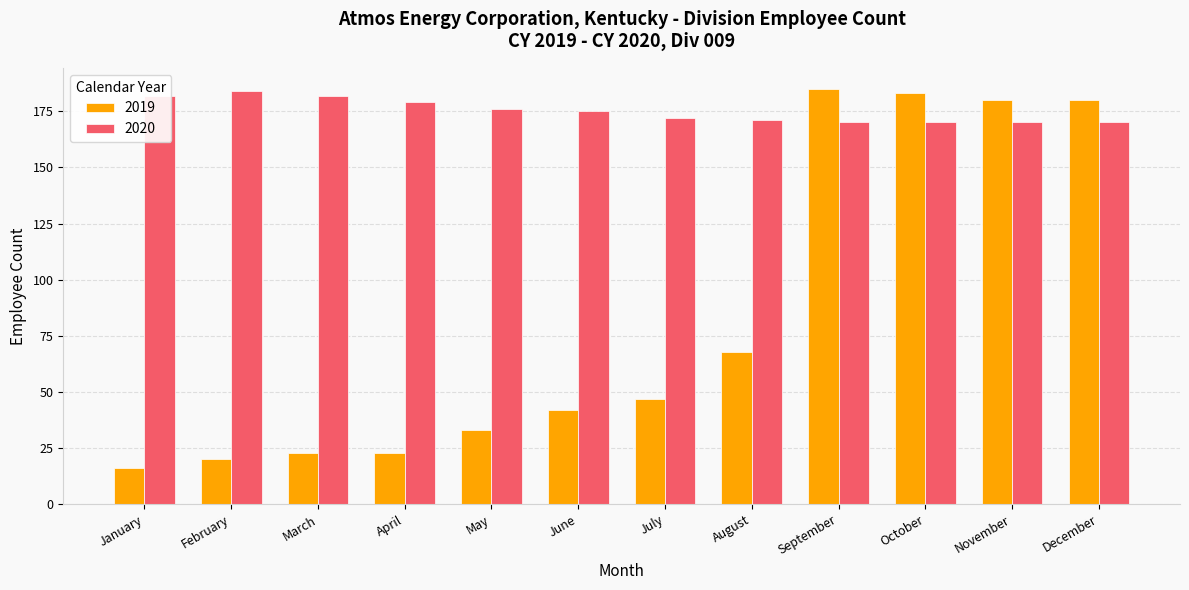

Between March and December, which series saw the biggest shift?

2019